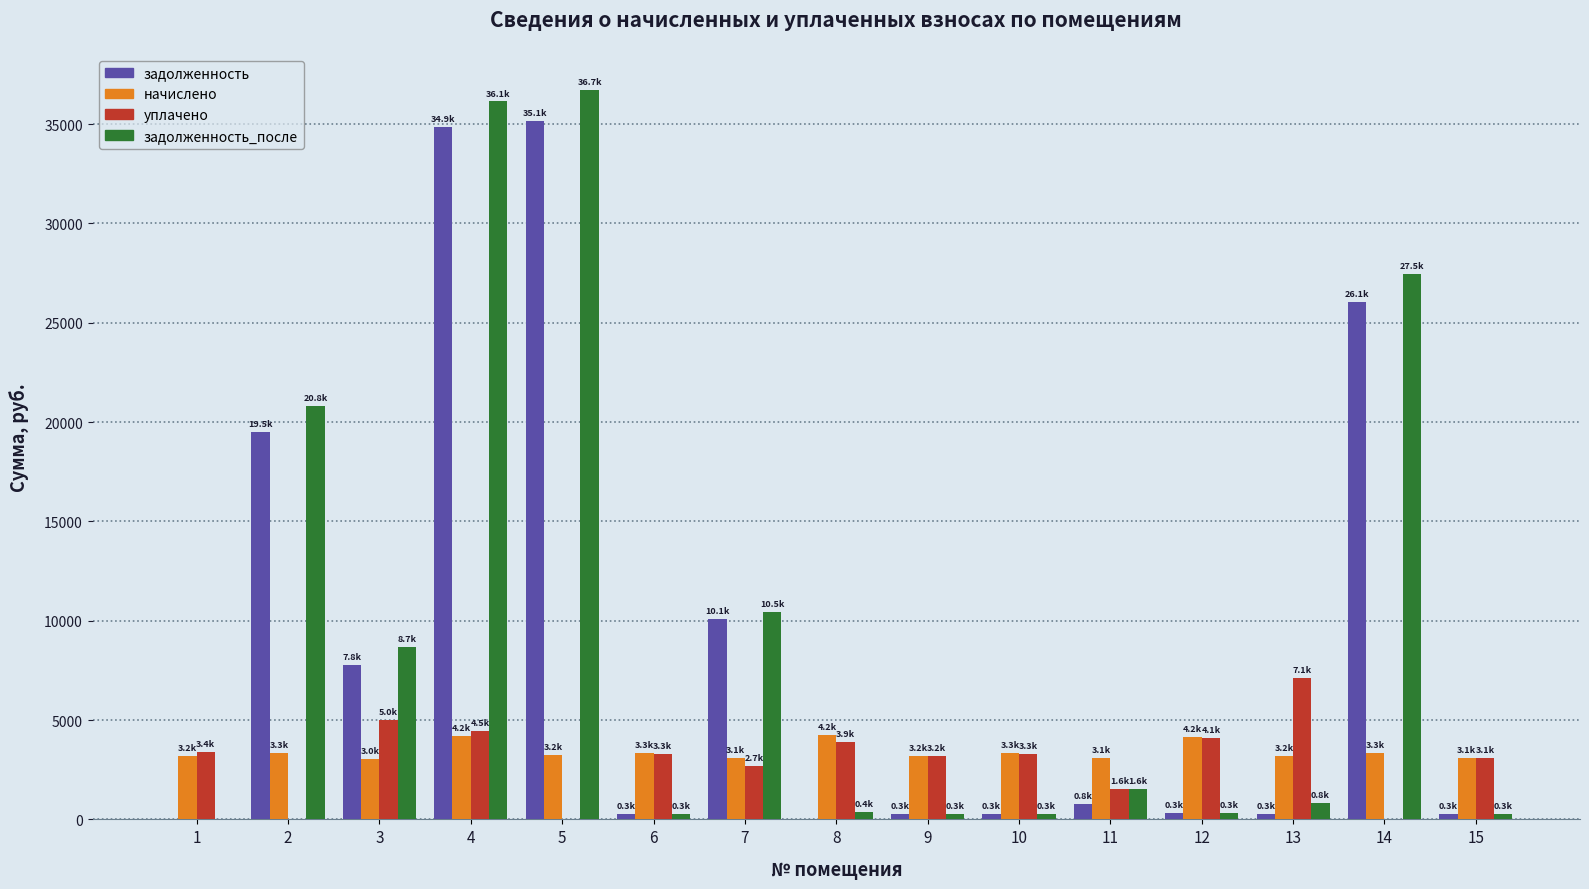

How many distinct data groups are displayed?

4